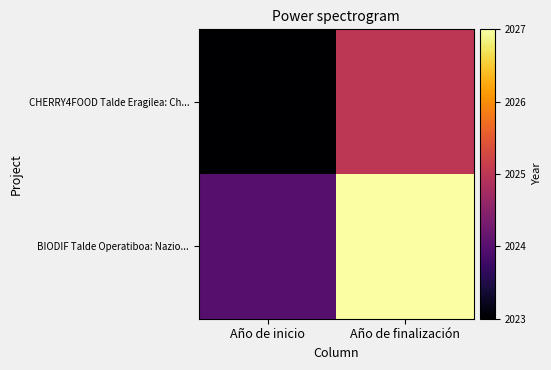

Between Año de inicio and Año de finalización, which is larger?

Año de finalización